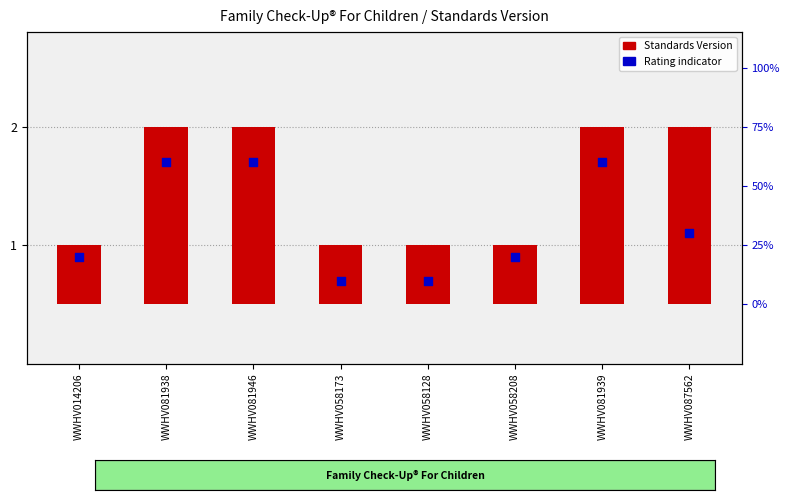

Which series has the largest total across all categories?

Rating indicator